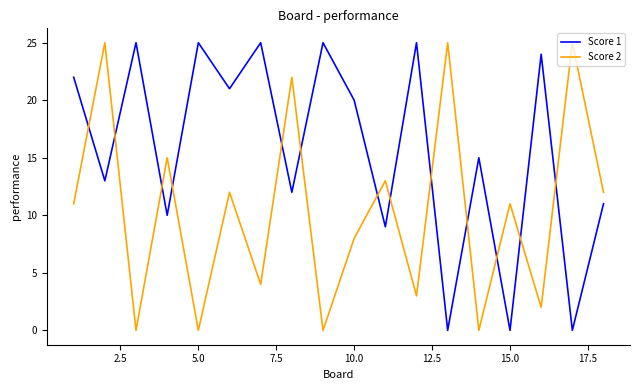

Which series has the largest total across all categories?

Score 1